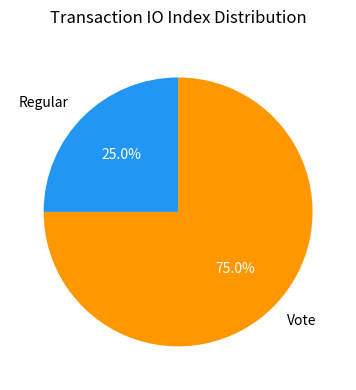

What is the smallest slice in the pie chart?

Regular